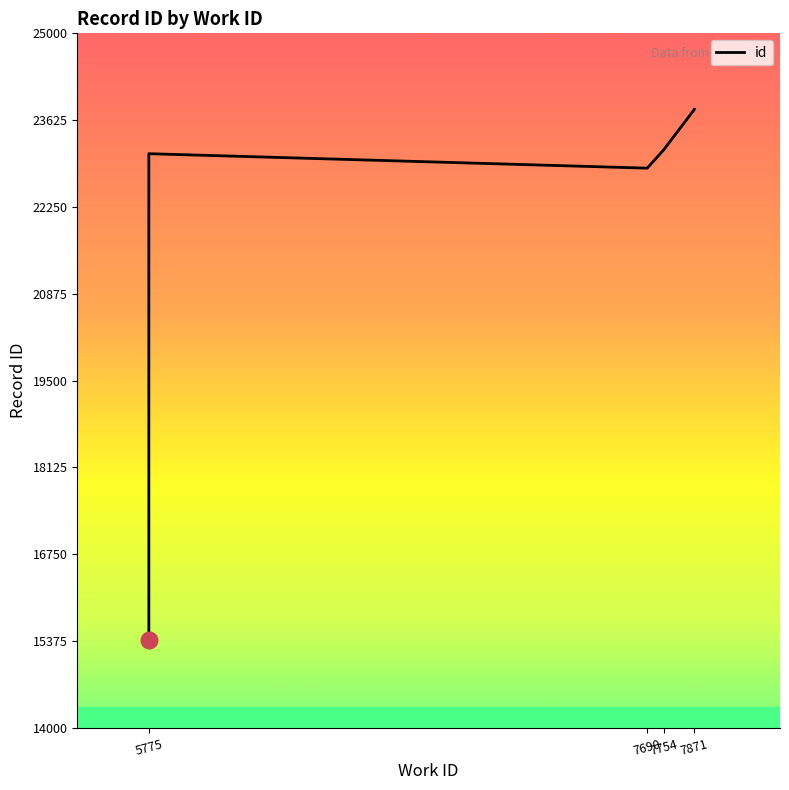

Which label corresponds to the largest value in the chart?

7871